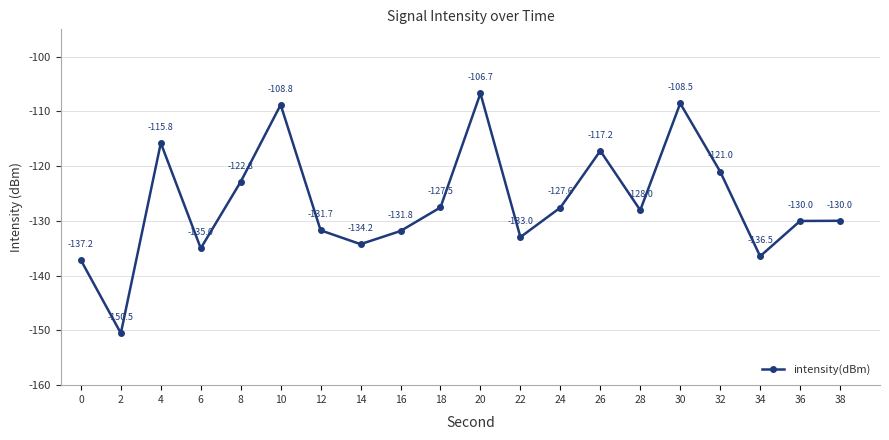

What is the value of the 11th point from the left?

-106.7